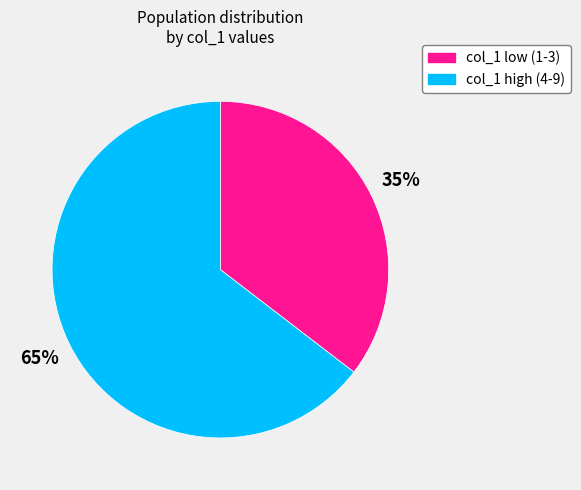

To the nearest percent, what is the average slice percentage?

50%